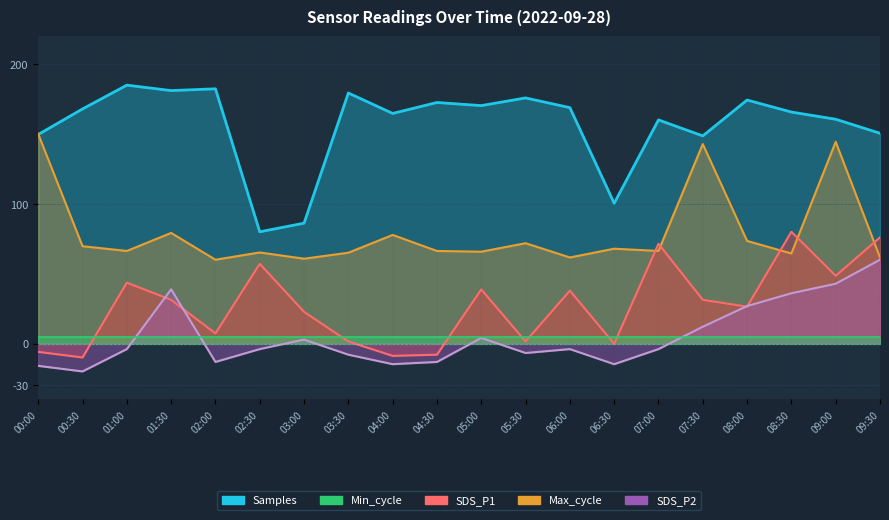

What is the average value of the SDS_P2 series?

5.0